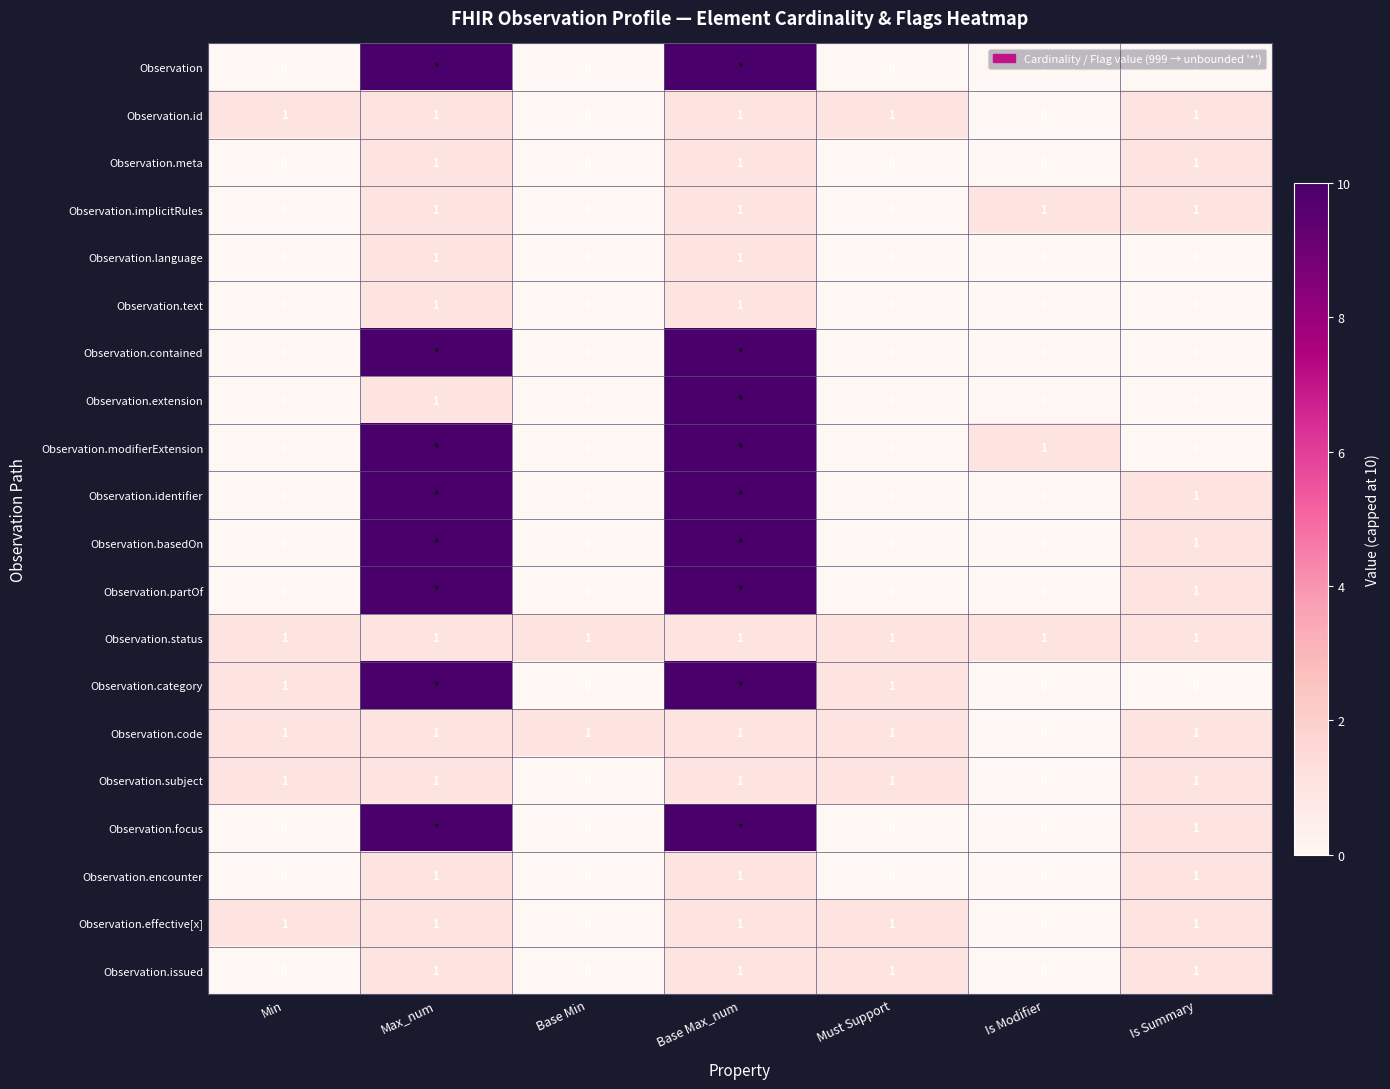

How many values in Observation.encounter are above zero?

3